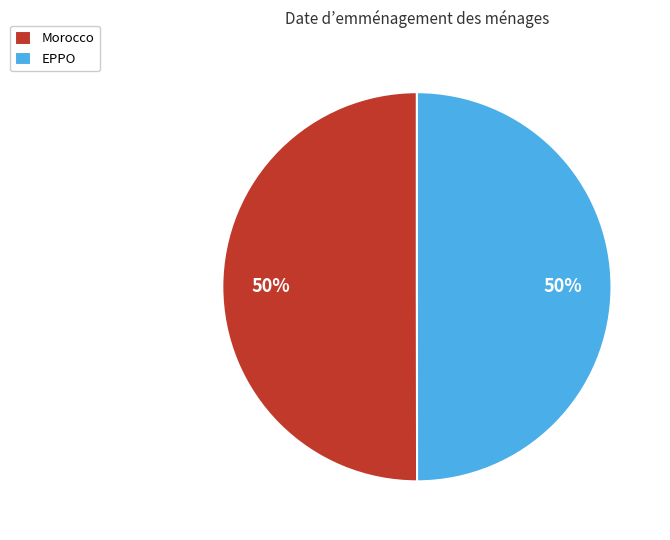

Is it true that Morocco is 50% of the pie?

True